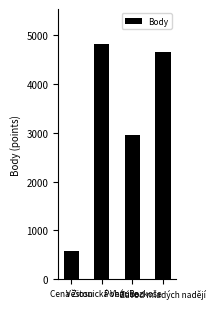

What is the greatest value displayed?

4811